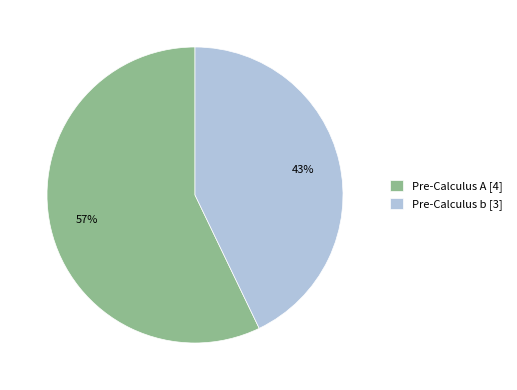

Which category has the smallest portion of the pie?

Pre-Calculus b